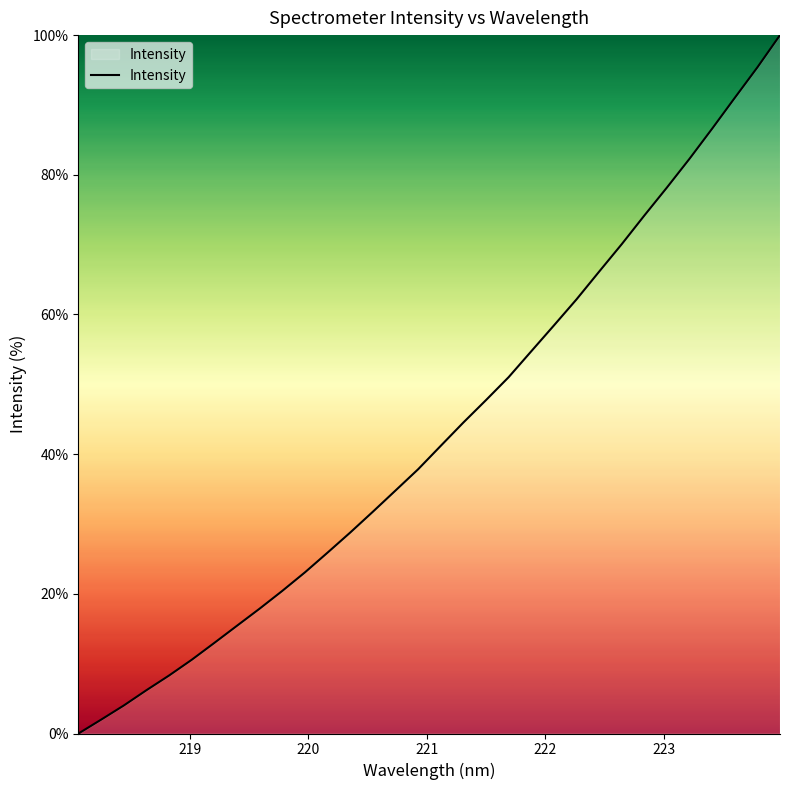

What is the greatest value displayed?

100.0